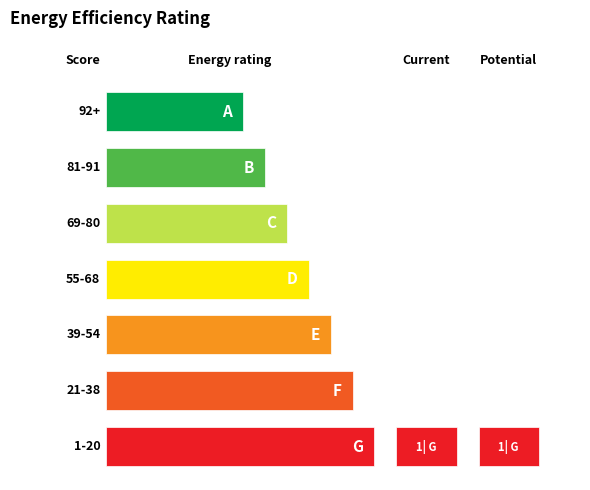

What is the difference between the maximum and minimum values?

29